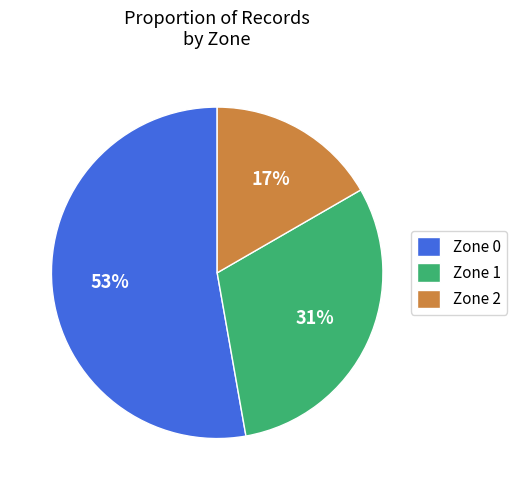

Which slice is the largest?

Zone 0